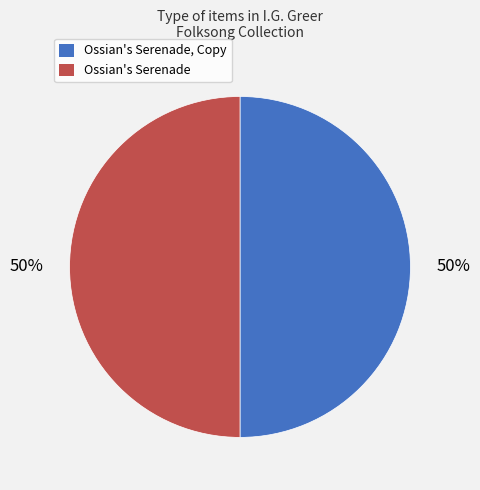

How many slices are in this pie chart?

2